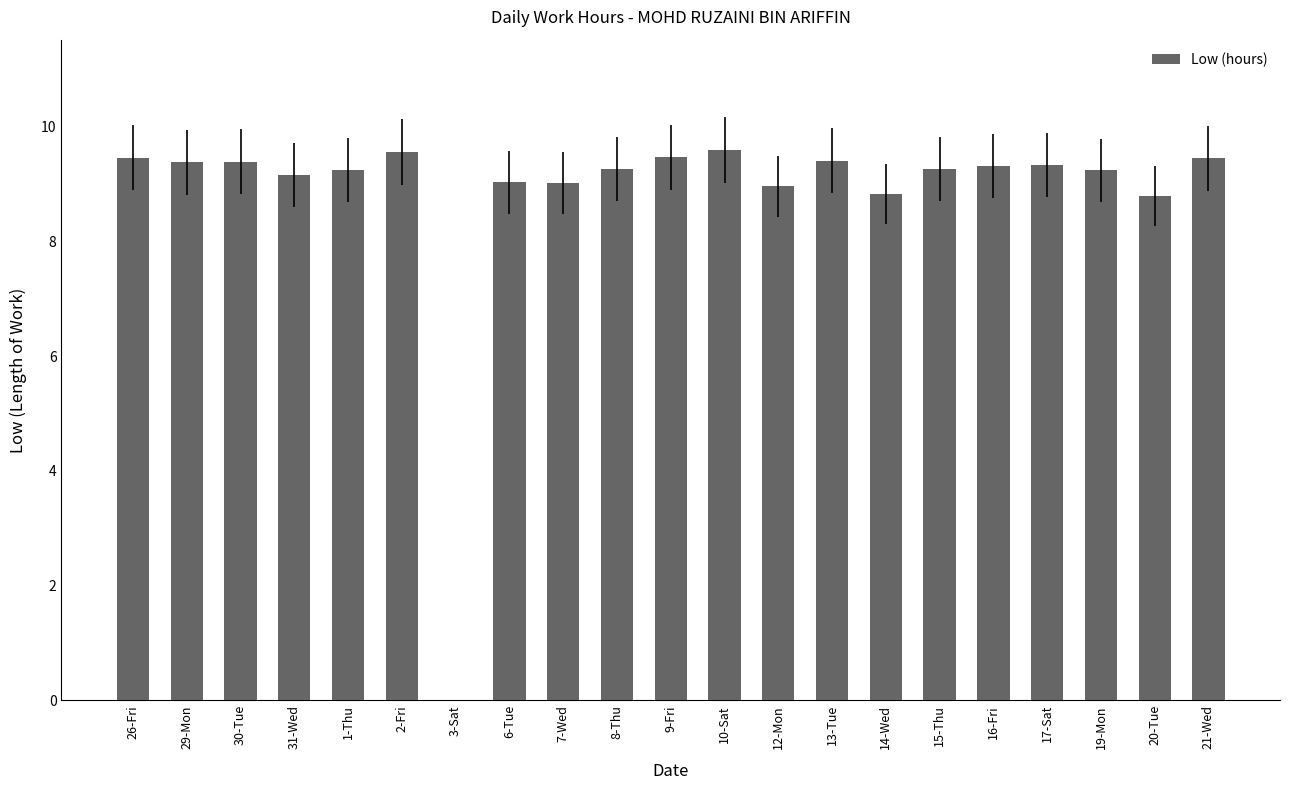

What is the change in value from 3-Sat to 6-Tue?

+9.0